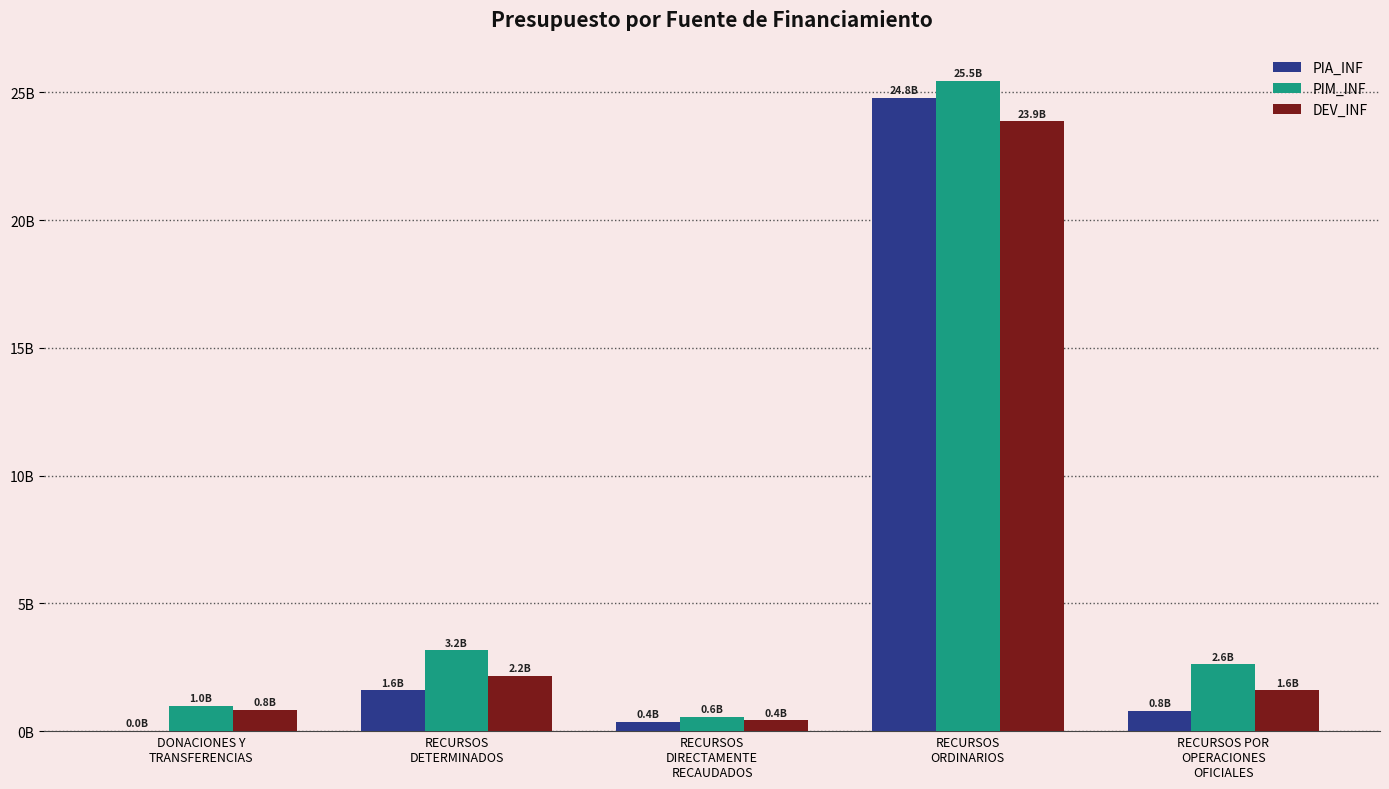

Which category has the lowest value across all series?

DONACIONES Y
TRANSFERENCIAS